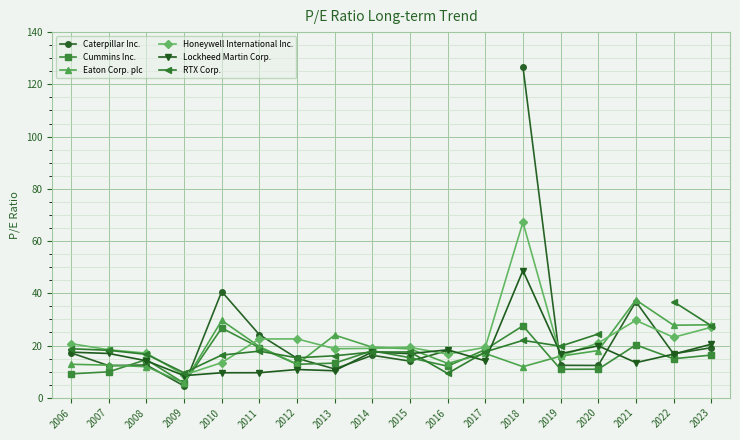

The value of Caterpillar Inc. at 2009 is 7.8. True or false?

False